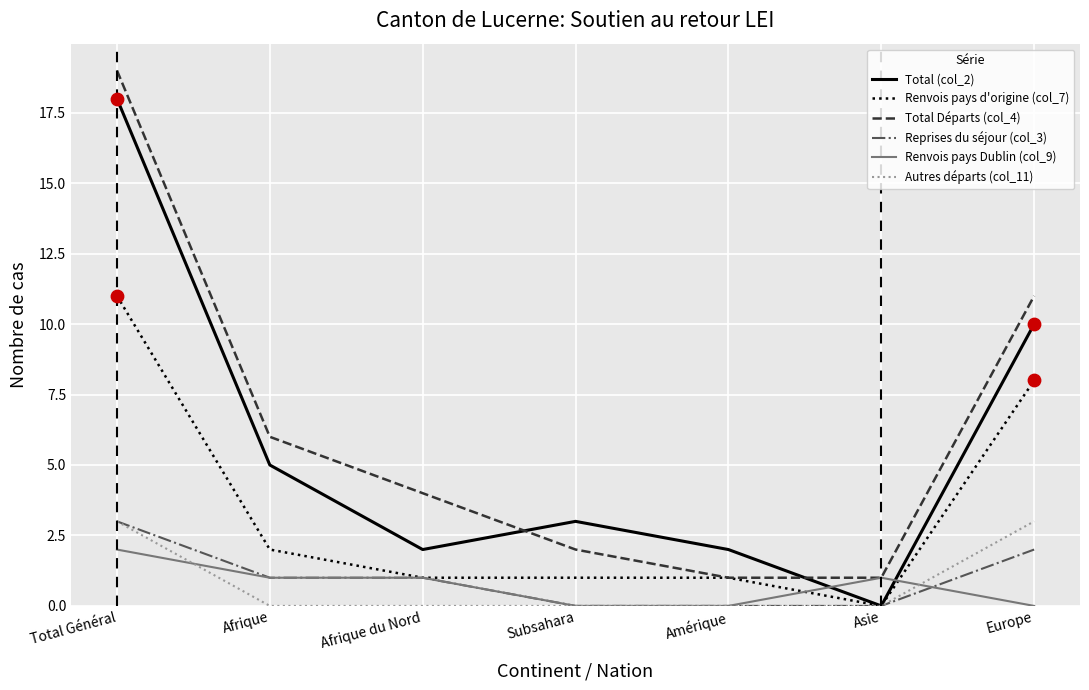

At which category is the sum across all series the highest?

Total Général